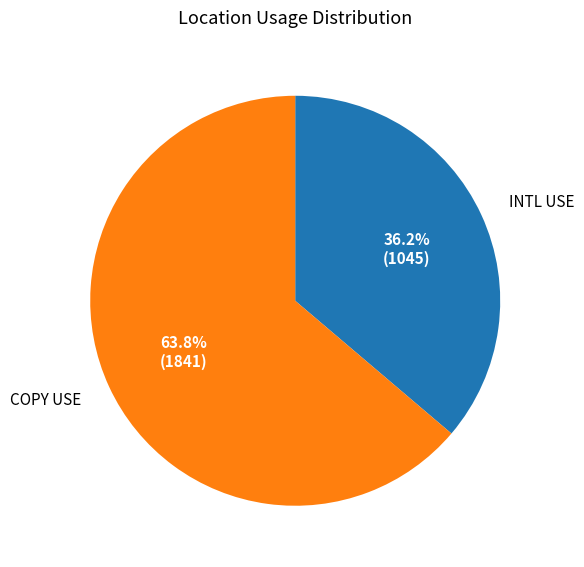

Count the number of slices in the pie.

2